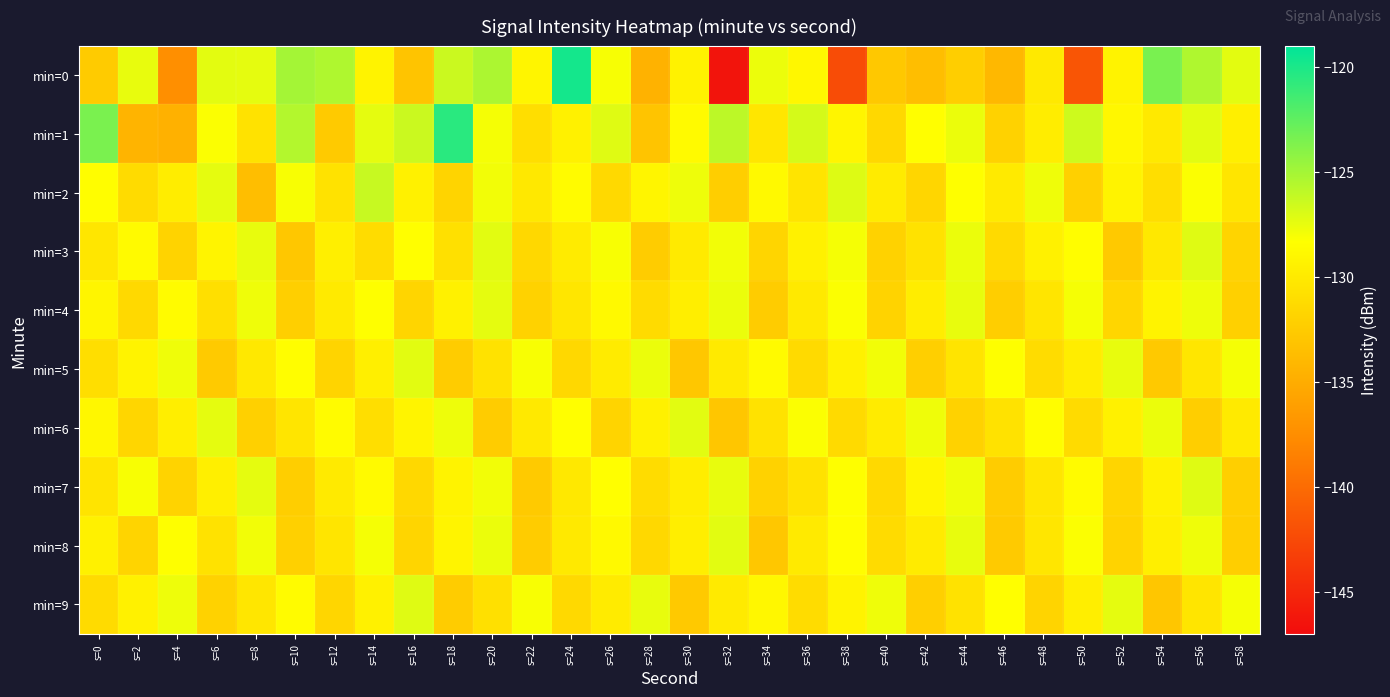

Rank the series by their maximum value, from highest to lowest.

min=0, min=1, min=2, min=3, min=7, min=9, min=5, min=6, min=8, min=4